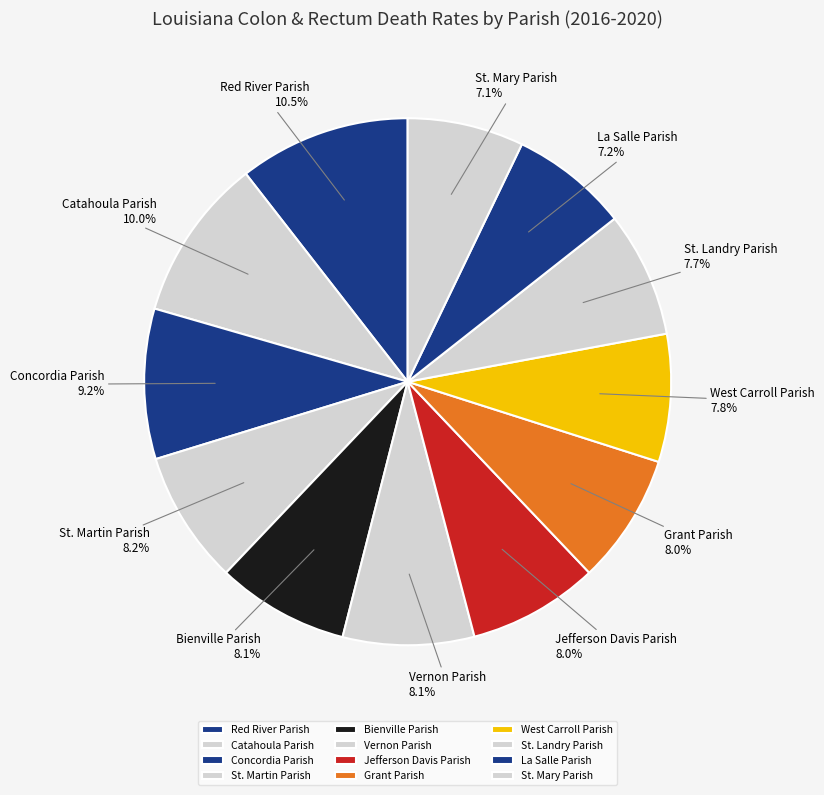

The Bienville Parish slice represents 3% of the pie. True or false?

False